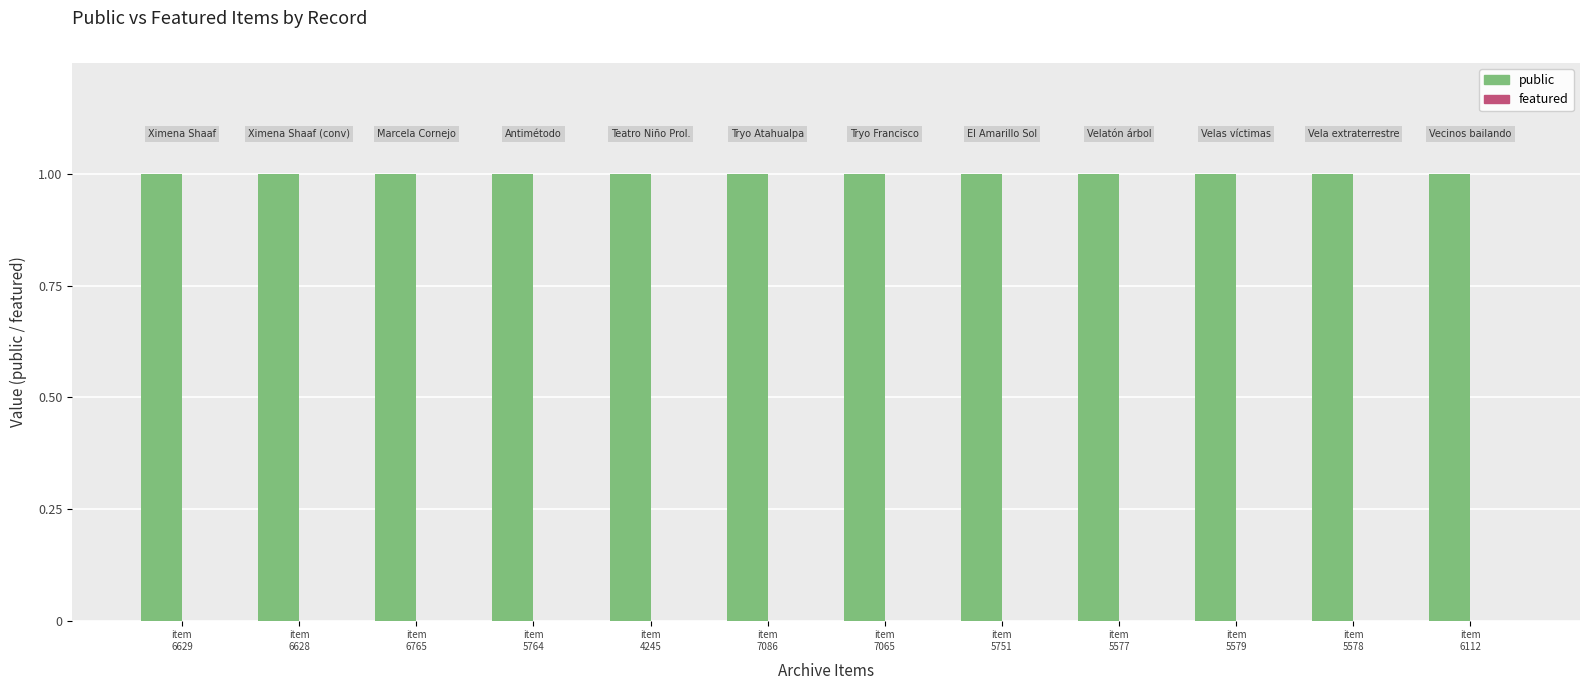

The public series shows 2 at item
5578. True or false?

False